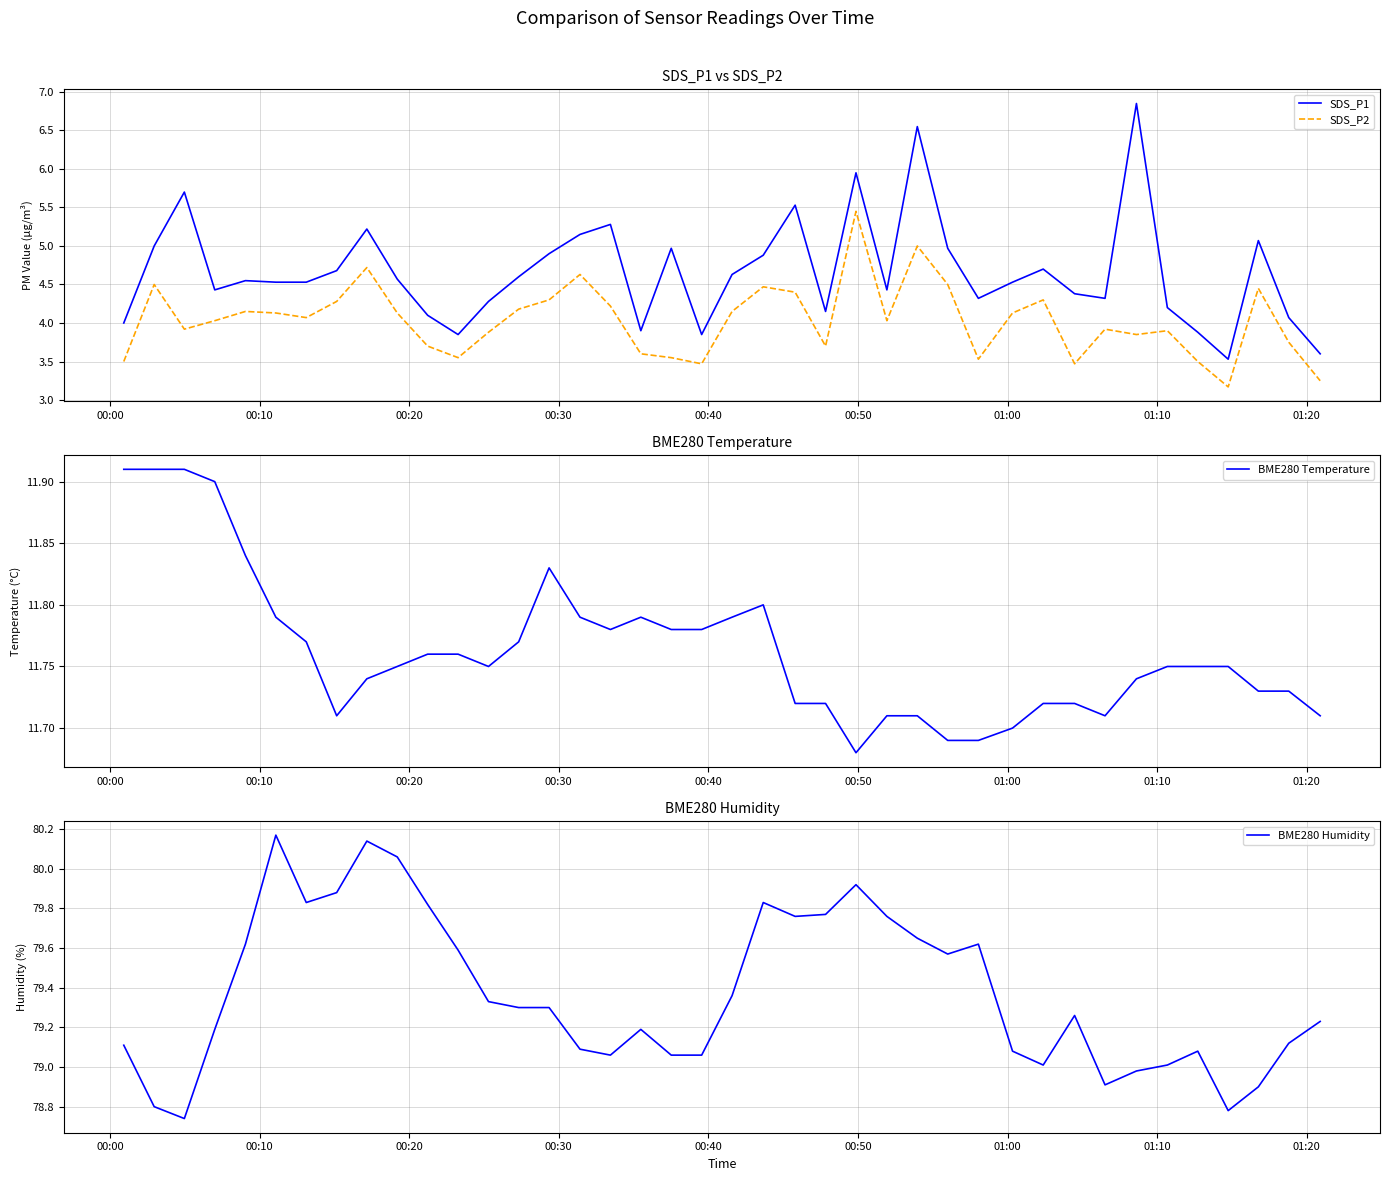

True or false: SDS_P2 and SDS_P1 cross at least once.

False